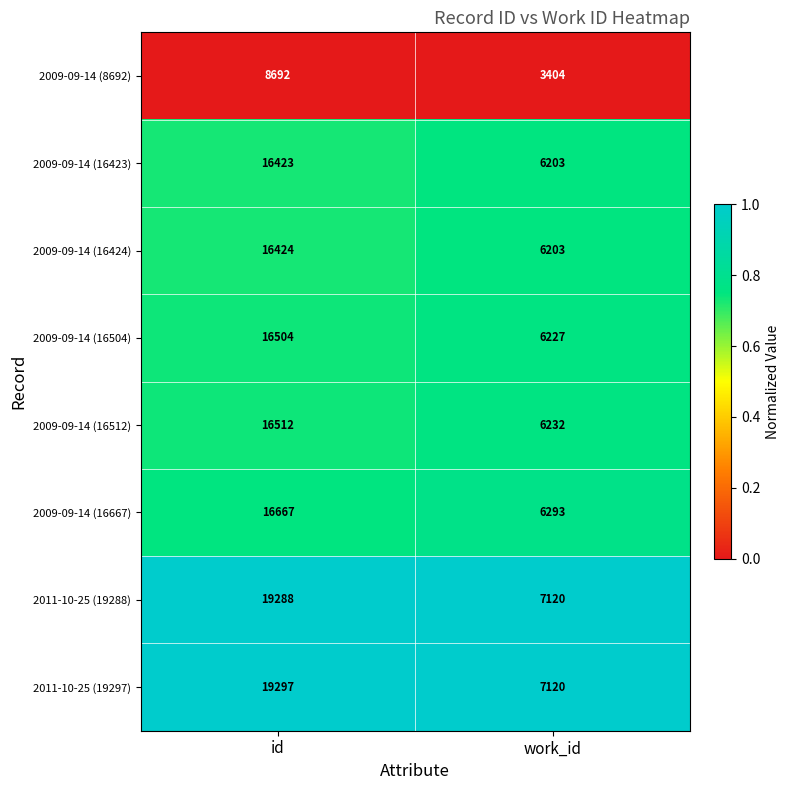

At id, list the series in order from largest to smallest.

2011-10-25 (19297), 2011-10-25 (19288), 2009-09-14 (16667), 2009-09-14 (16512), 2009-09-14 (16504), 2009-09-14 (16424), 2009-09-14 (16423), 2009-09-14 (8692)